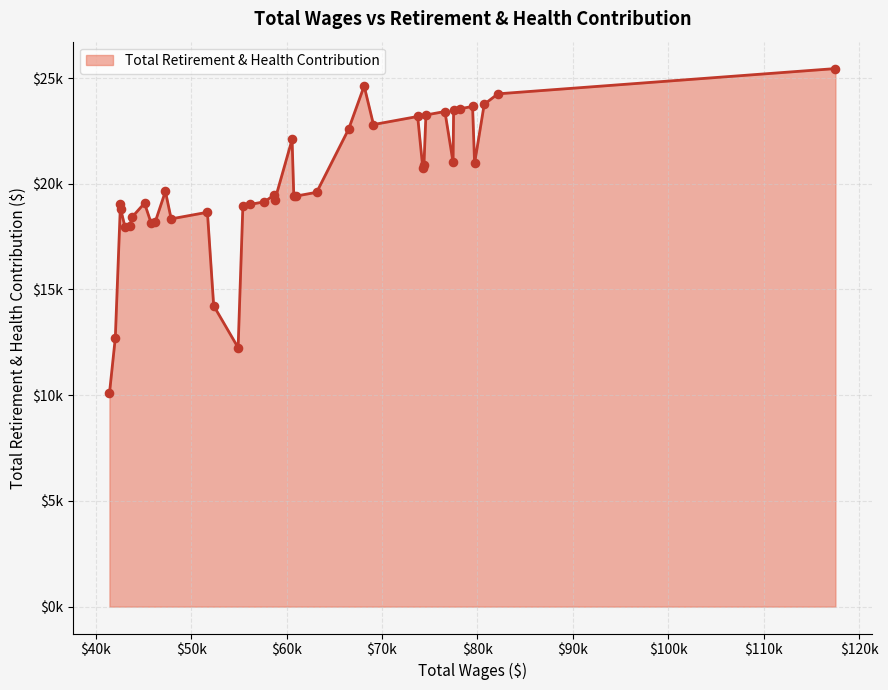

Does the chart have visible grid lines?

Yes